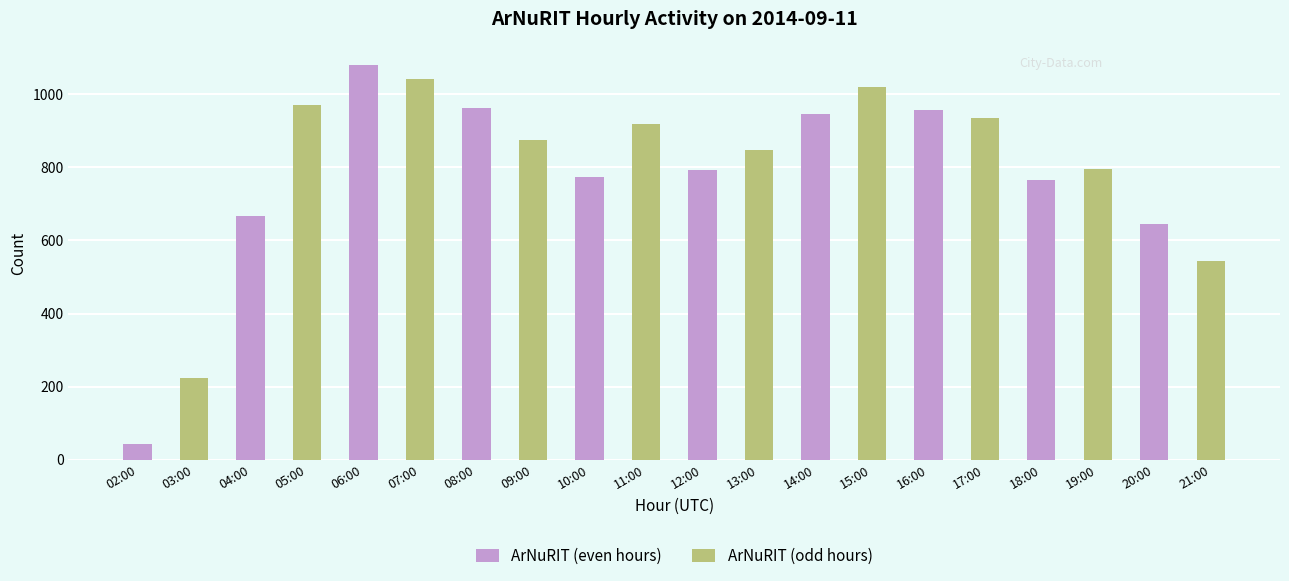

How many groups of bars are there?

10